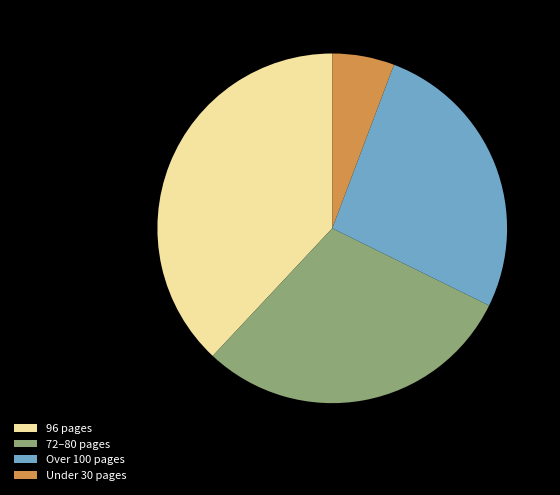

Is it true that Under 30 pages is 6% of the pie?

True